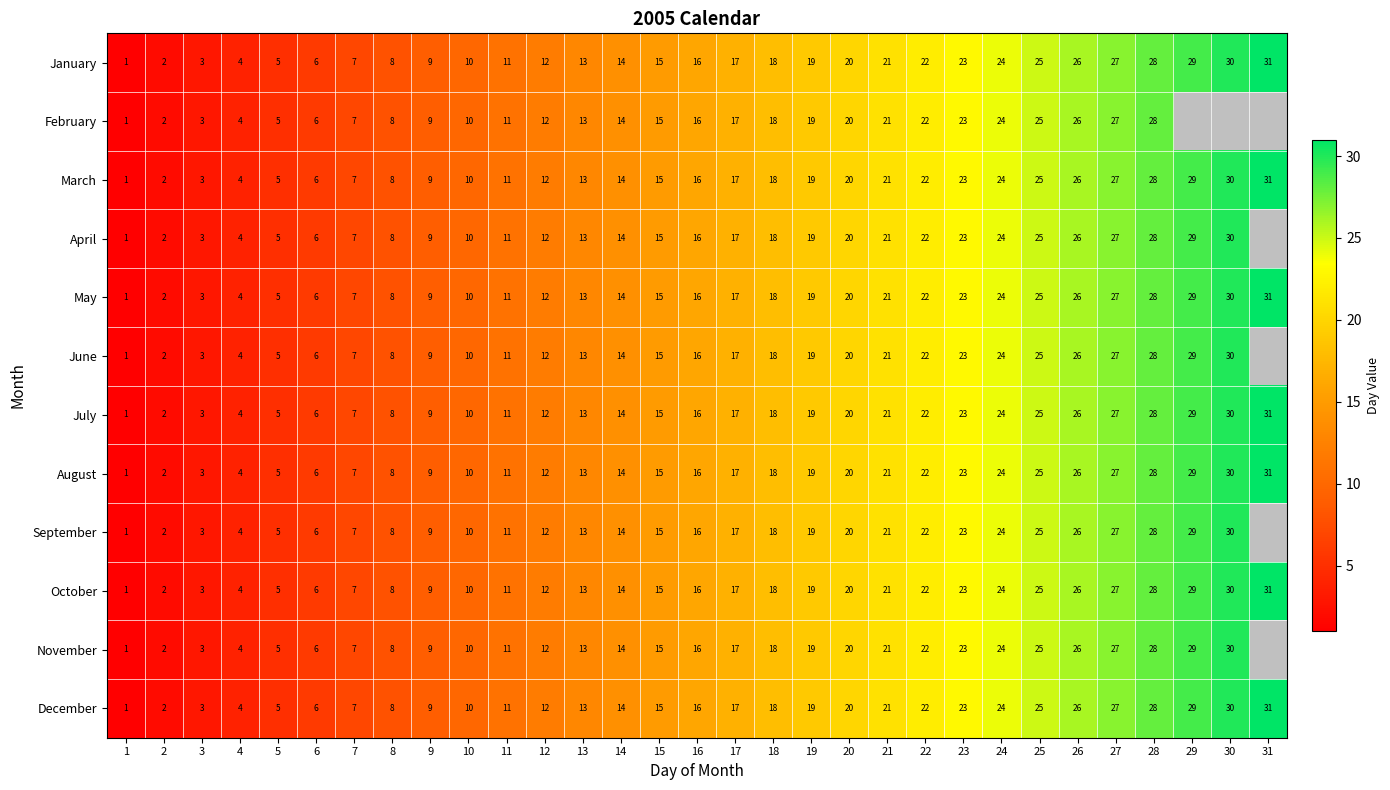

Where is July nearest to the value 16?

16